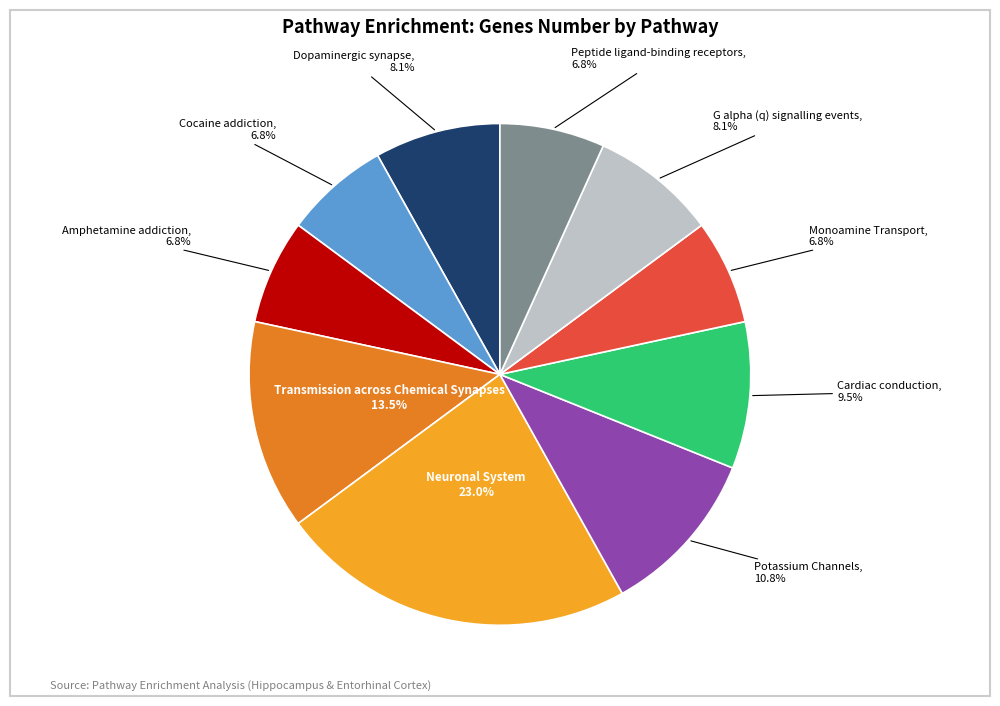

What portion of the pie excludes G alpha (q) signalling events?

91.9%